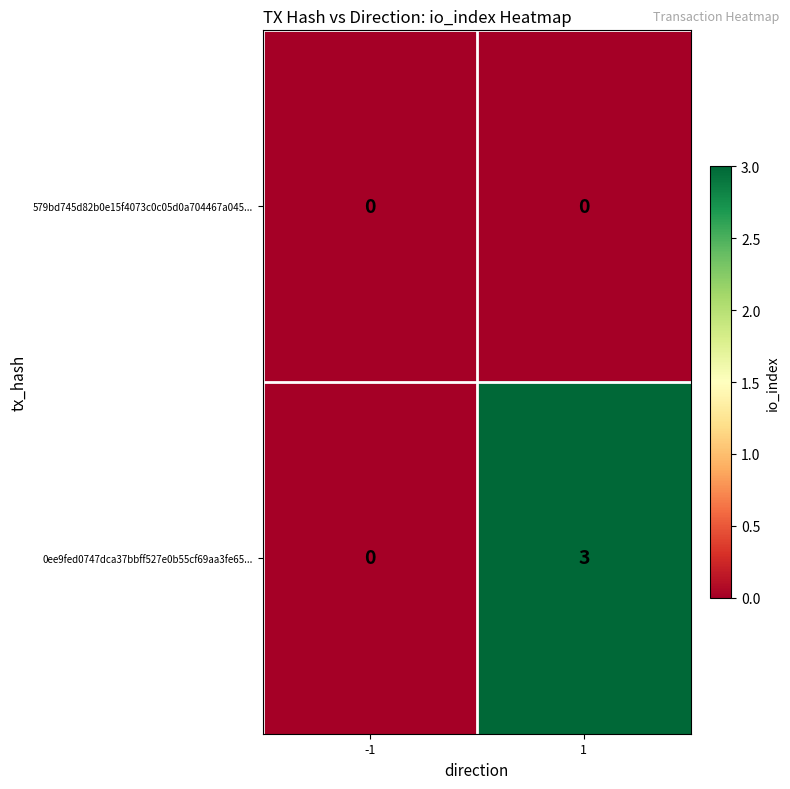

Reading left to right, transcribe all the data shown in this chart.

579bd745d82b0e15f4073c0c05d0a704467a045...: -1=0	1=0
0ee9fed0747dca37bbff527e0b55cf69aa3fe65...: -1=0	1=3